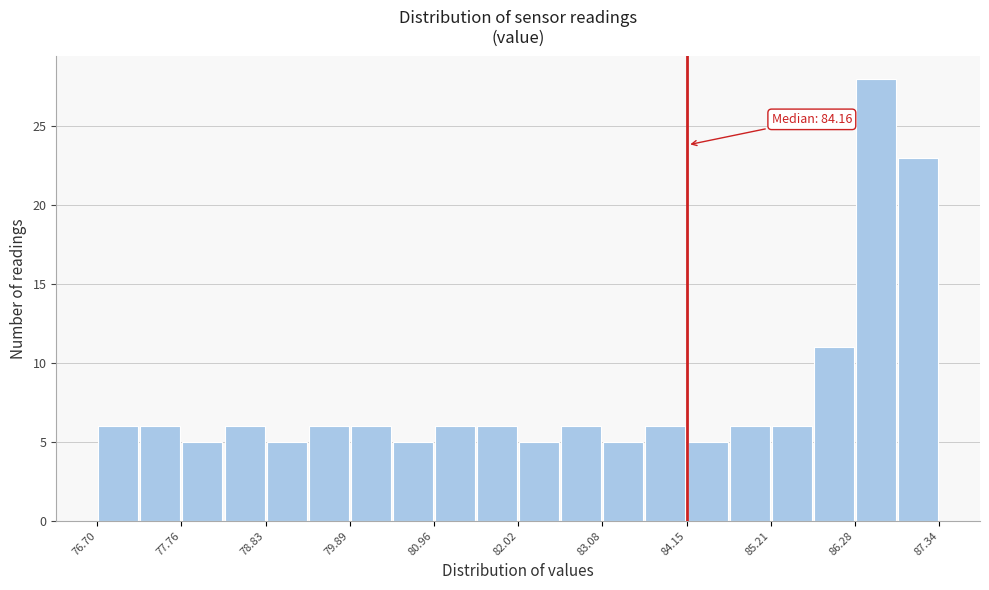

Read against the x-axis, roughly where is the centre of the tallest bar?

86.6